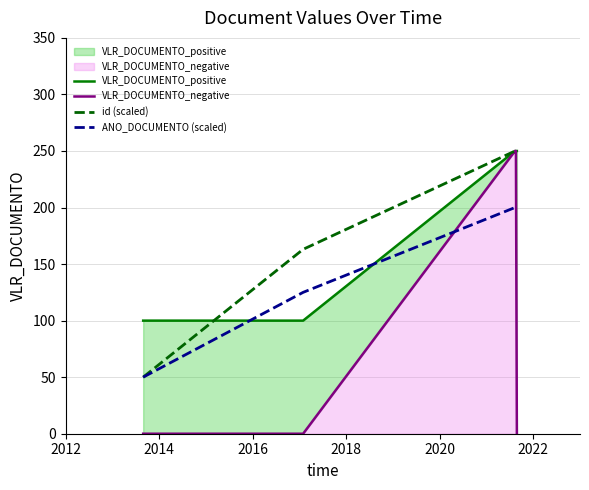

How many distinct data groups are displayed?

4